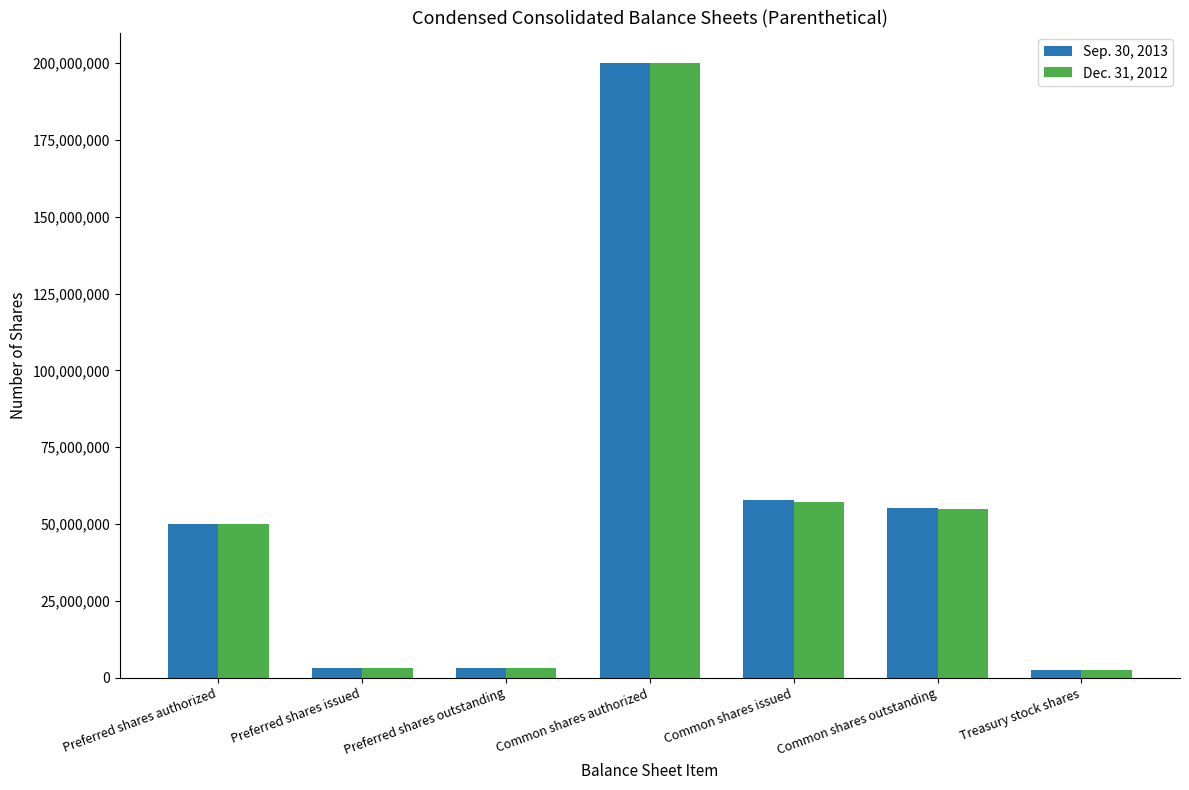

At which label is Dec. 31, 2012 closest to 101236153?

Common shares issued